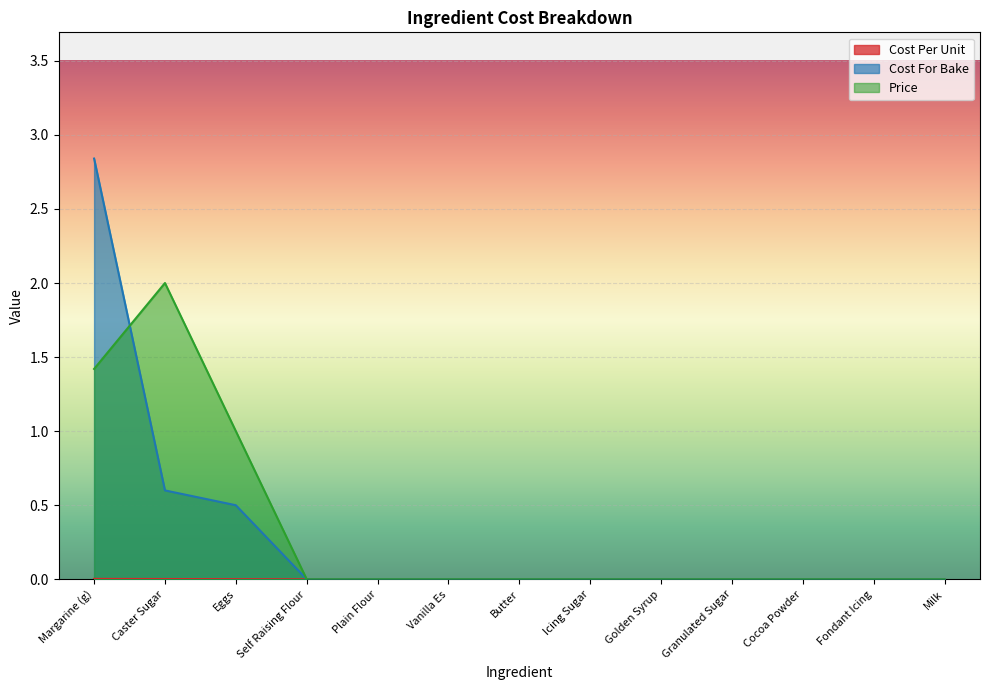

How many lines are shown in the chart?

3